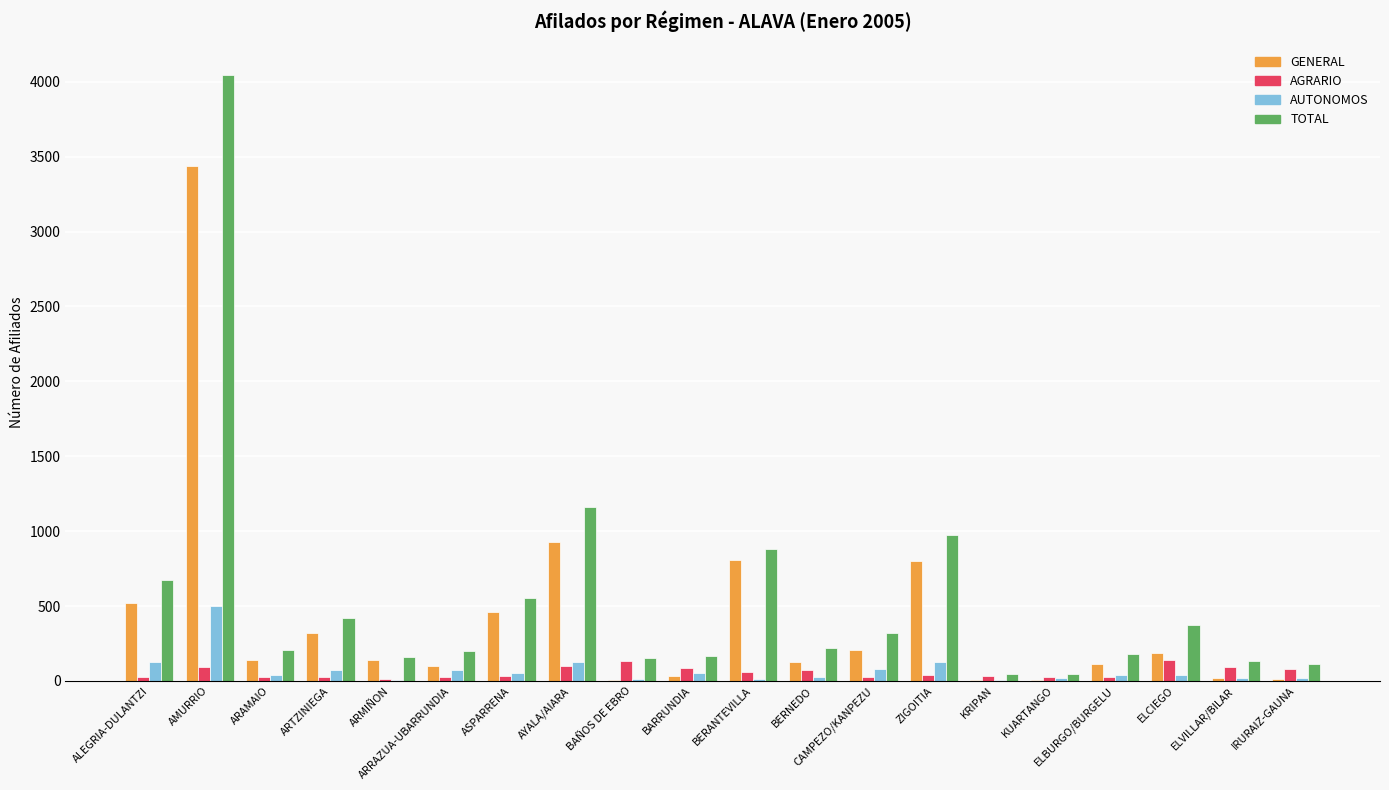

What is the greatest value displayed?

4047